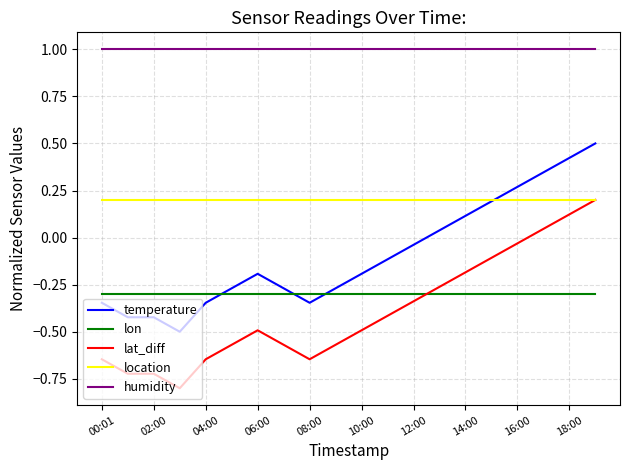

Which series has the largest total across all categories?

humidity